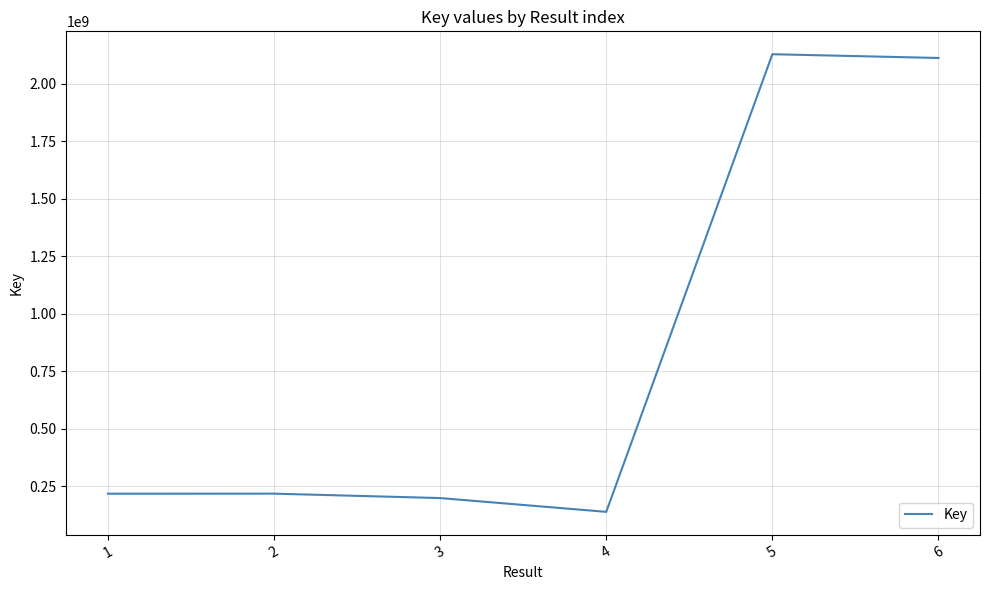

Which has a higher value, 2 or 5?

5